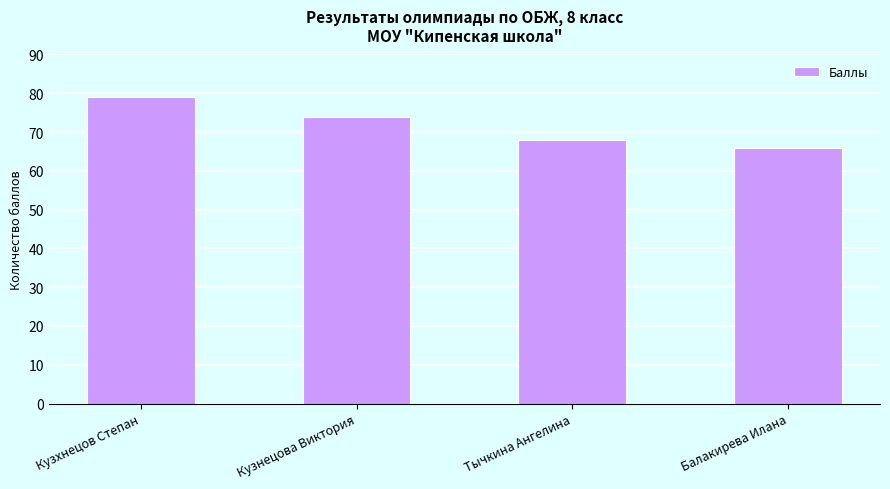

Reading left to right, what are all the values shown in this chart?

Кузхнецов Степан=79	Кузнецова Виктория=74	Тычкина Ангелина=68	Балакирева Илана=66